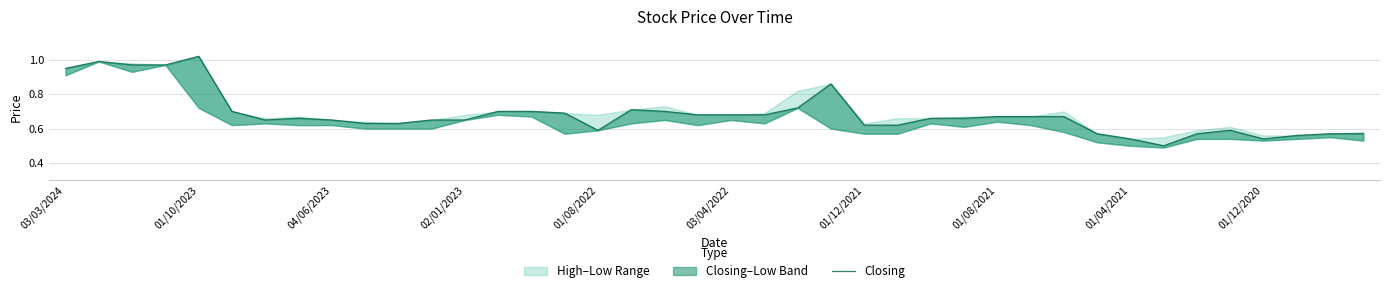

The value at 27 is 0.3. True or false?

False